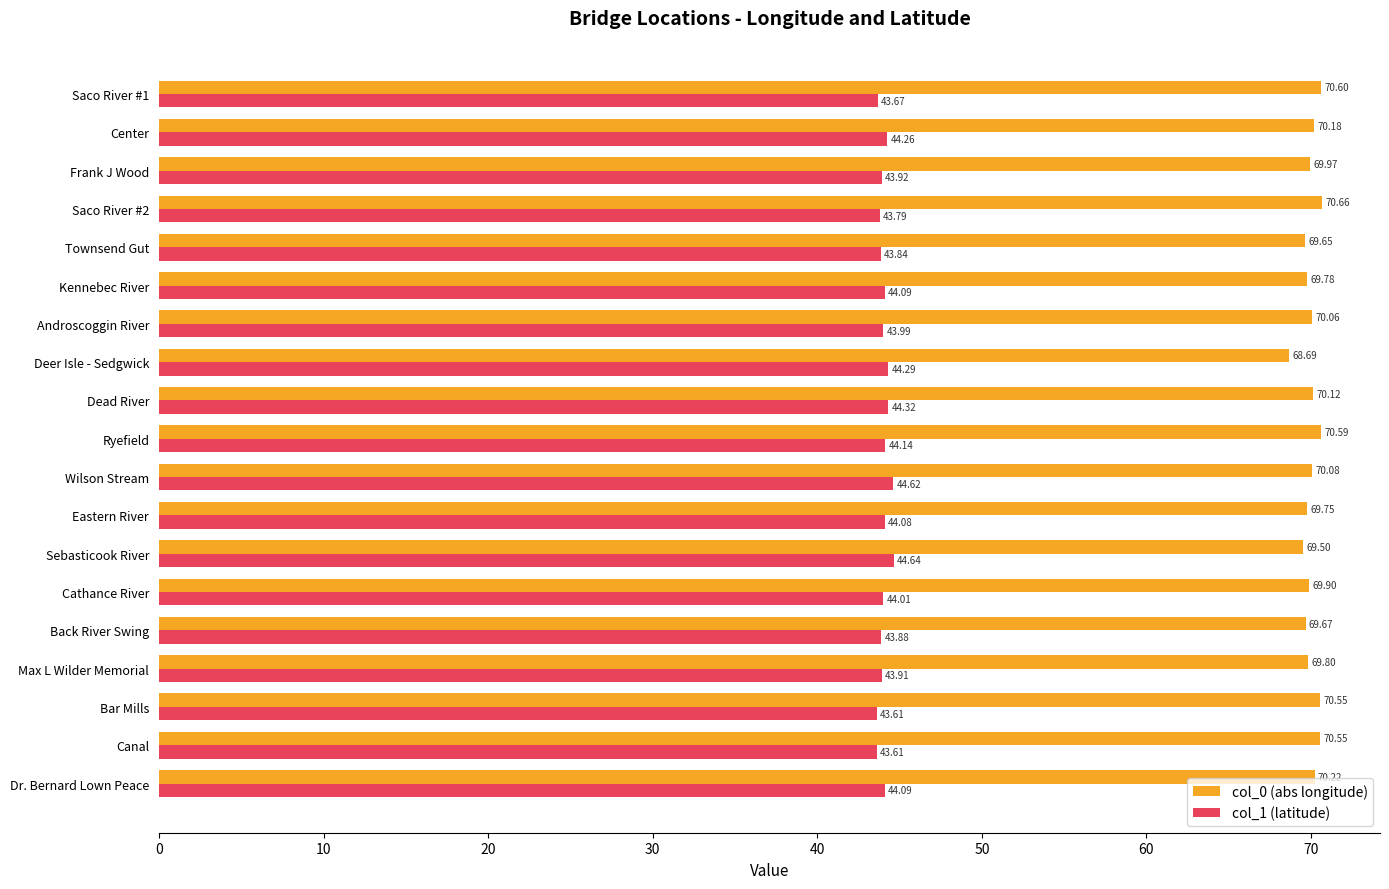

At which category is the sum across all series the highest?

Ryefield